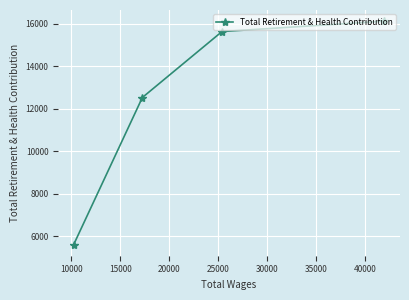

What is the value of the 4th point from the left?

16116